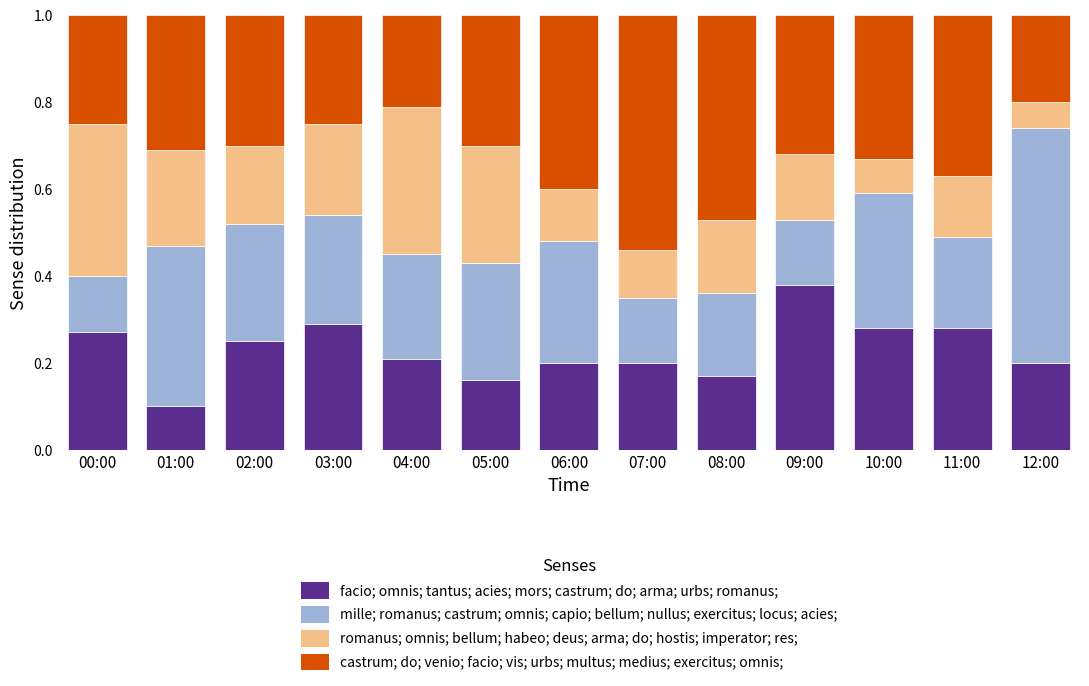

What is the total value across all series at 03:00?

1.0